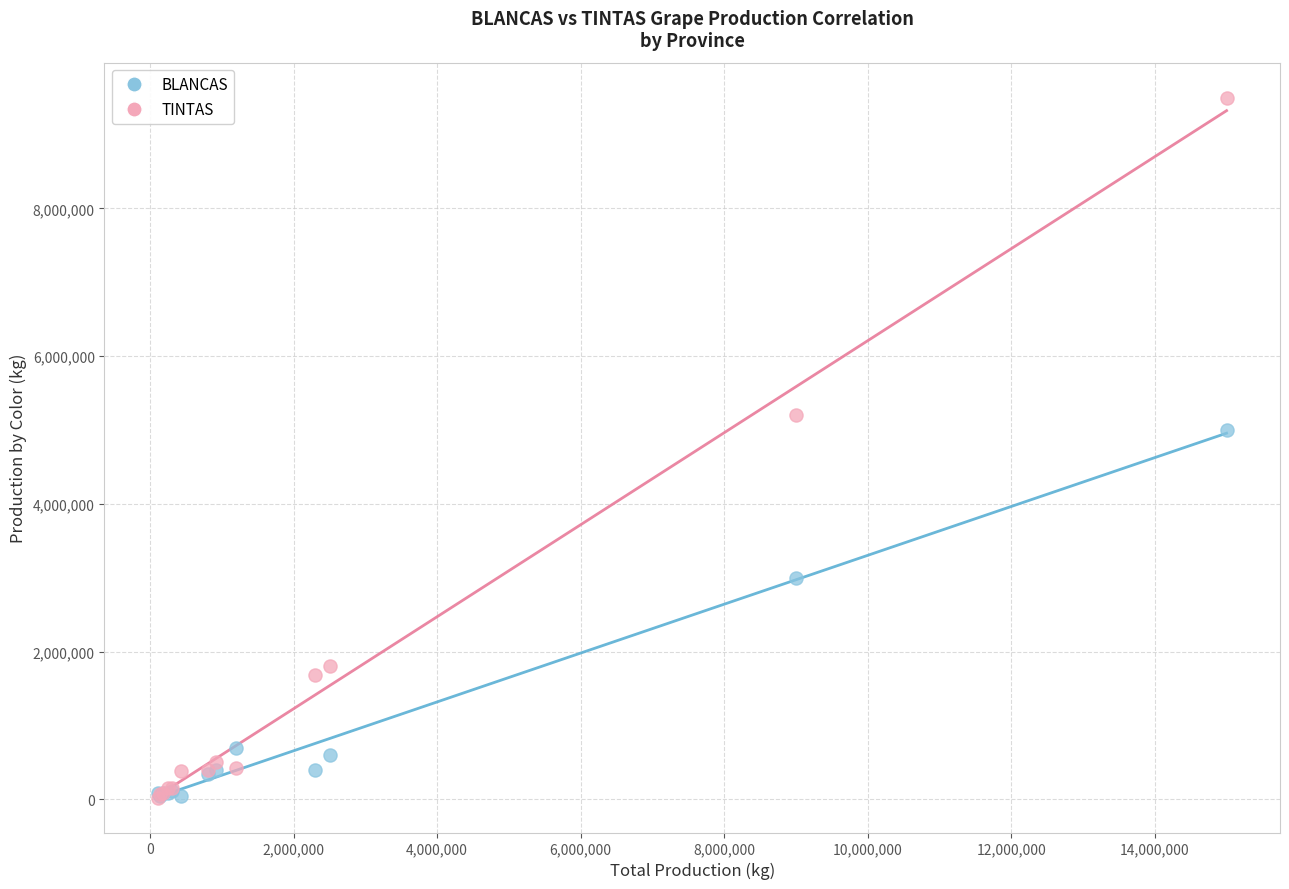

In the TINTAS series, what Y value is closest to 4762580?

5200000